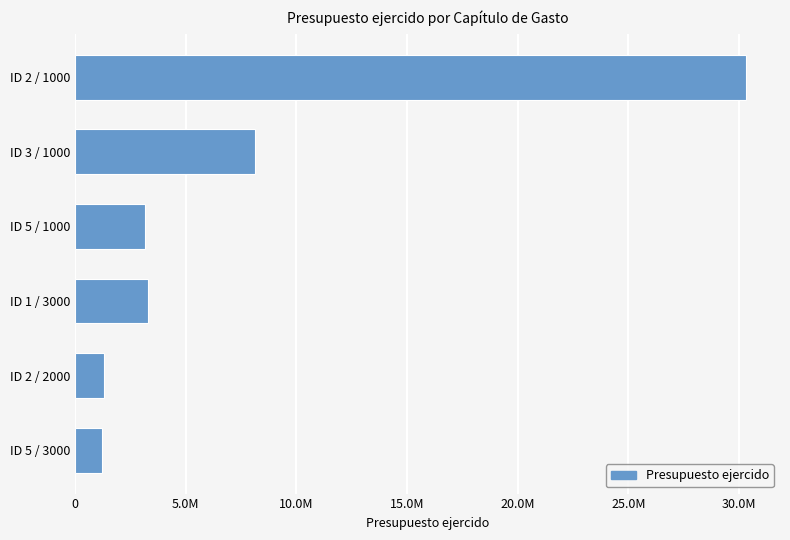

Are the bars horizontal?

Yes